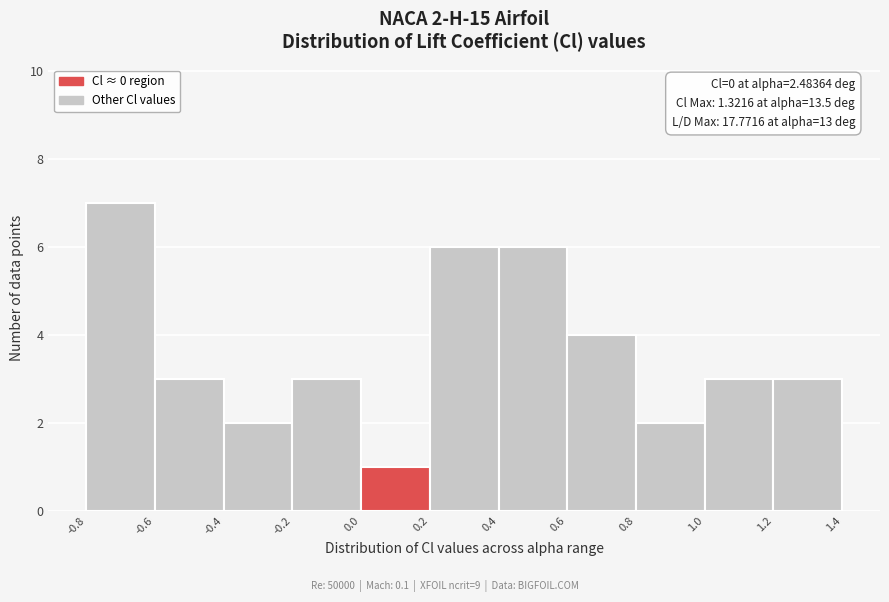

Which range on the x-axis has the tallest bar?

-0.8 to -0.6